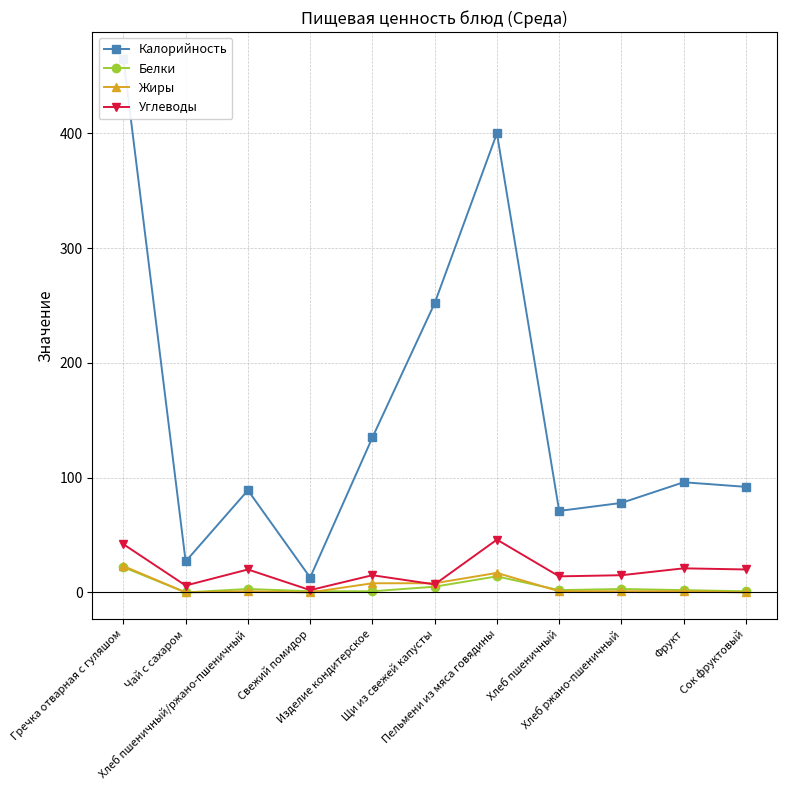

Reading left to right, list all the values displayed in this chart.

Калорийность: 465	27	89	13	135	252	400	71	78	96	92
Белки: 22	0	3	1	1	5	14	2	3	2	1
Жиры: 23	0	1	0	8	8	17	1	1	1	0
Углеводы: 42	6	20	2	15	7	46	14	15	21	20